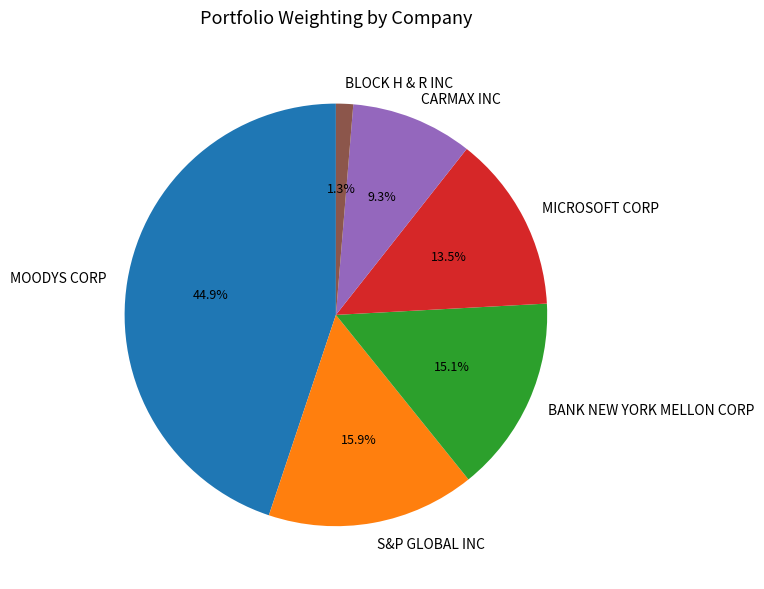

Which has a higher value, S&P GLOBAL INC or MOODYS CORP?

MOODYS CORP